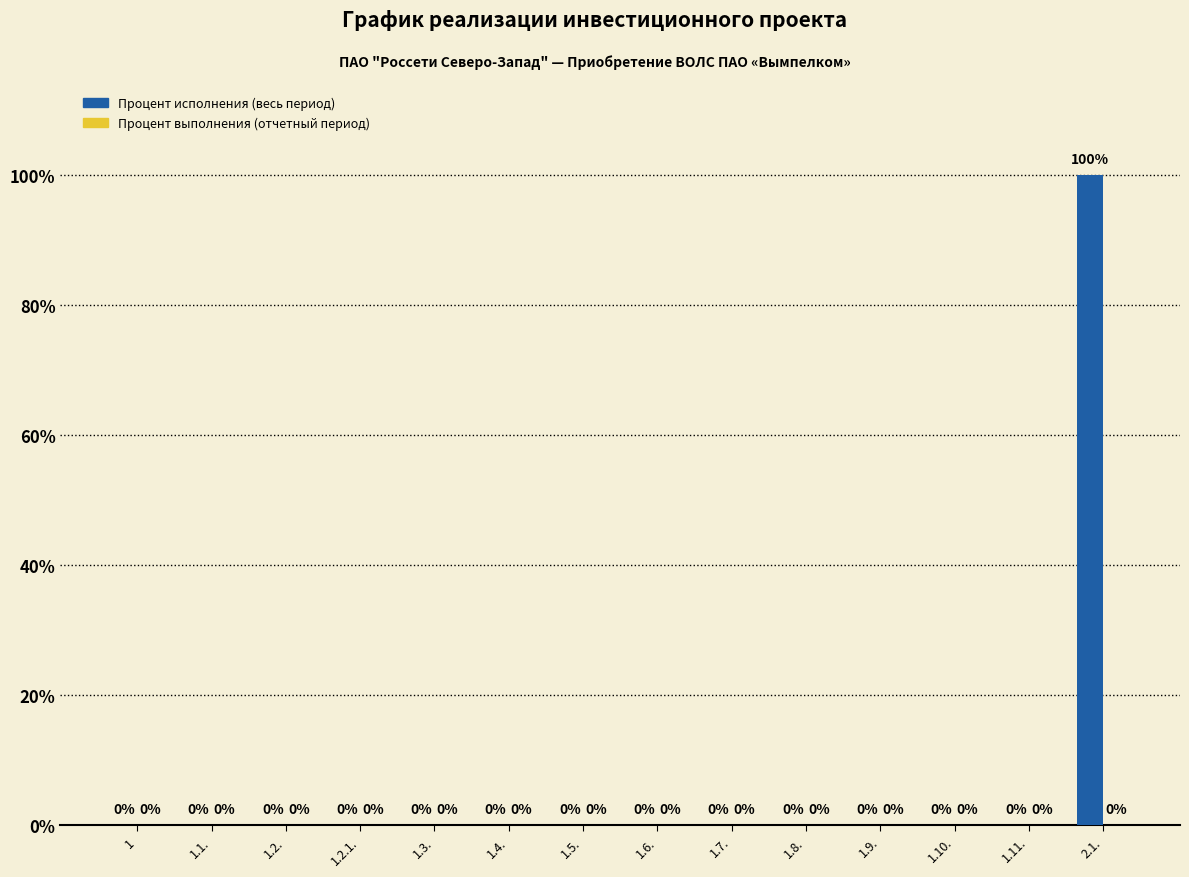

The chart shows a value of 67 at 1.6.. True or false?

False